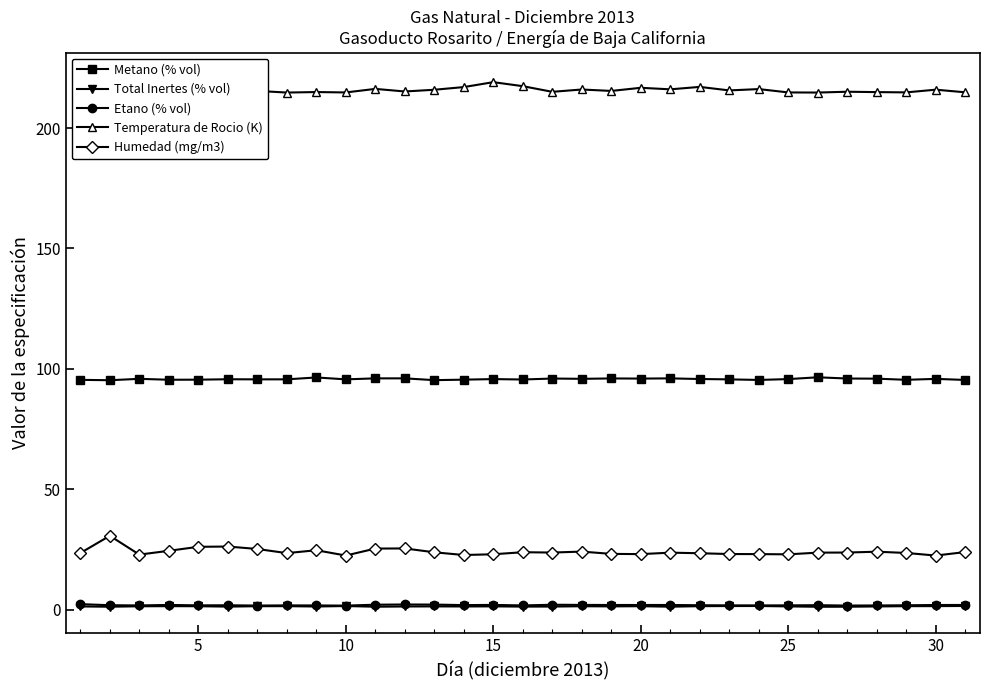

What is the minimum value for Metano (% vol)?

95.3